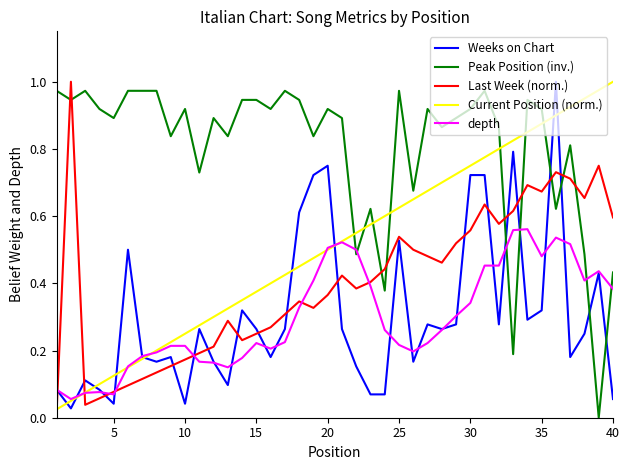

True or false: Peak Position (inv.) has more than 1 points higher than both neighbors.

True